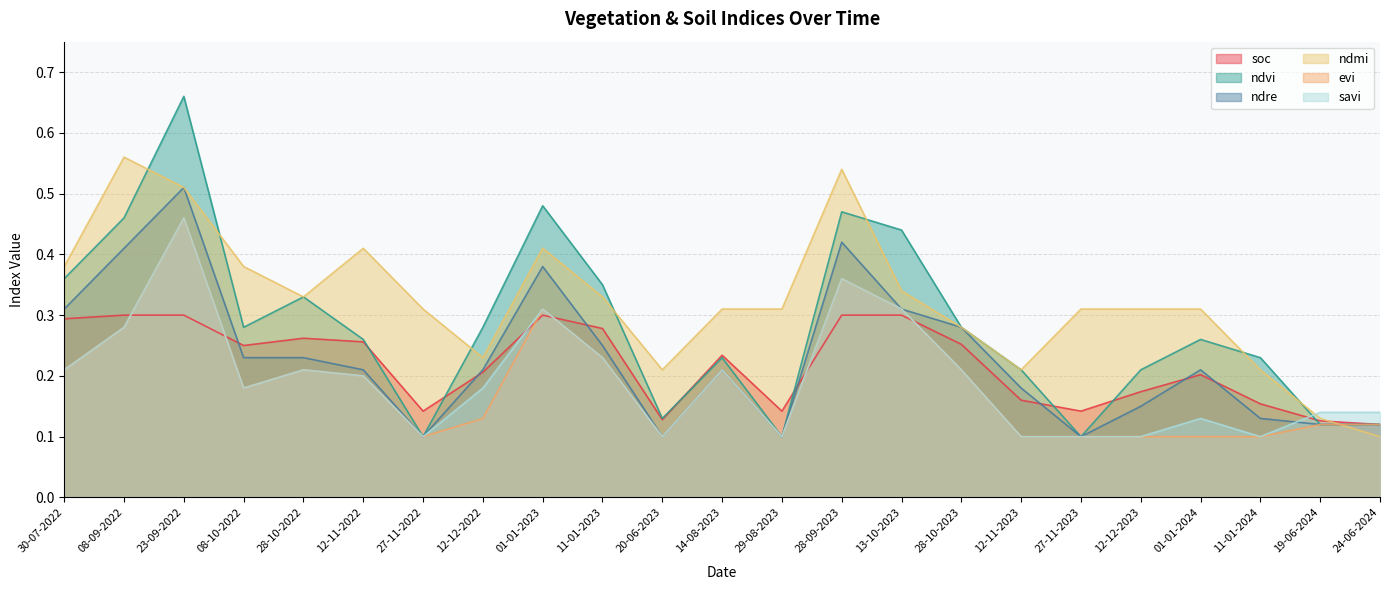

What is the difference between the maximum and minimum values in the ndre series?

0.4